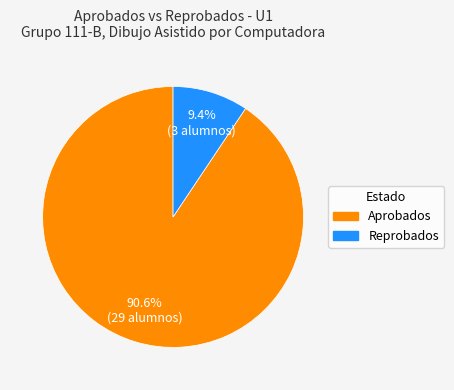

To the nearest percent, what is the average slice percentage?

50%